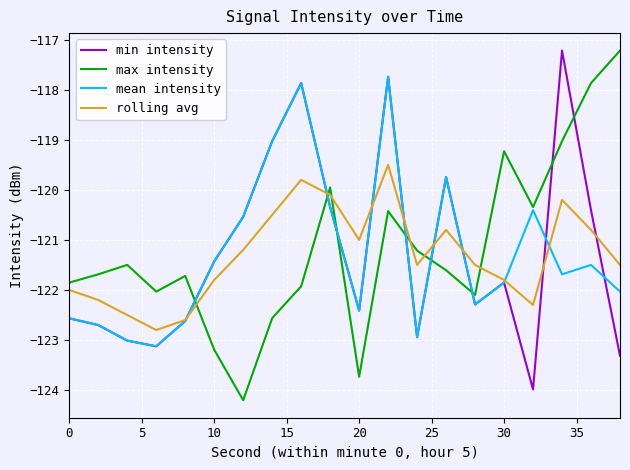

What is the smallest value displayed?

-124.2